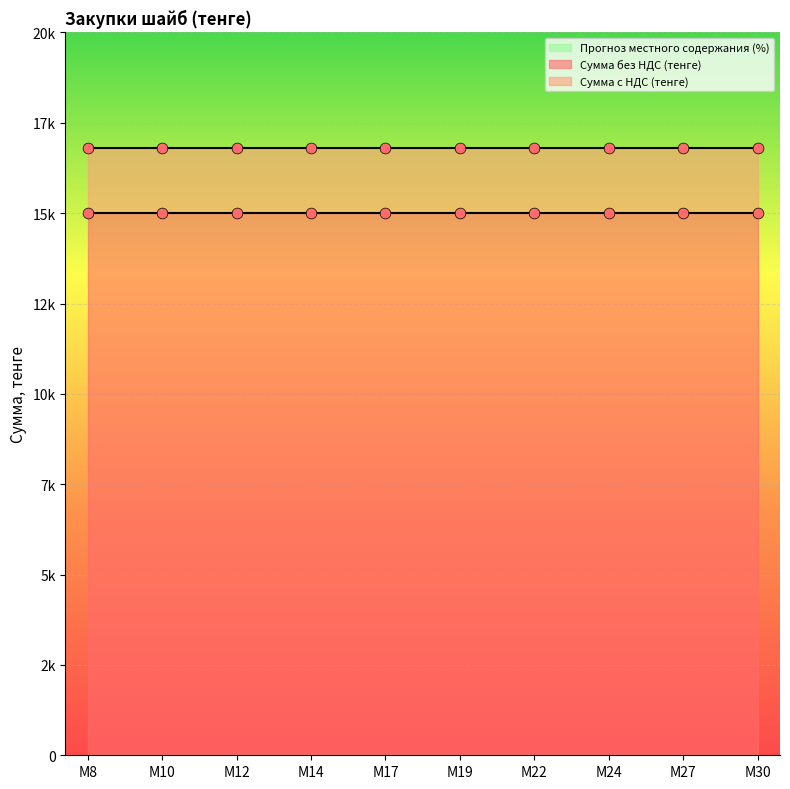

Which series has the largest total across all categories?

Сумма с НДС (тенге)